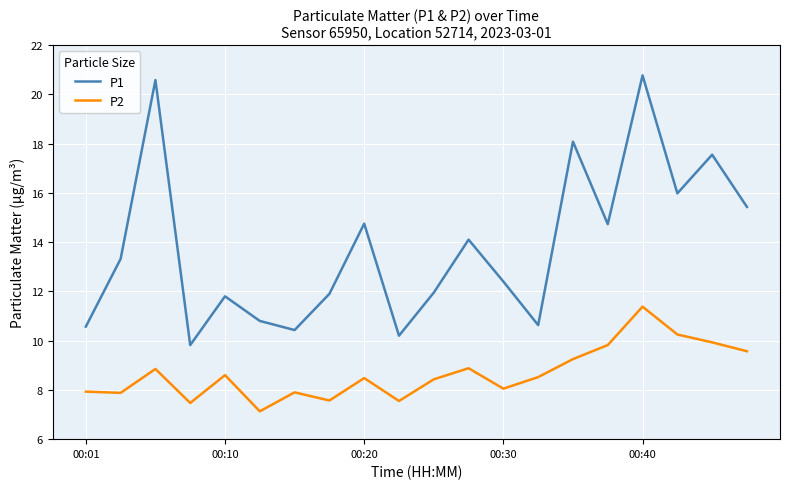

What is the maximum value shown in the chart?

20.8